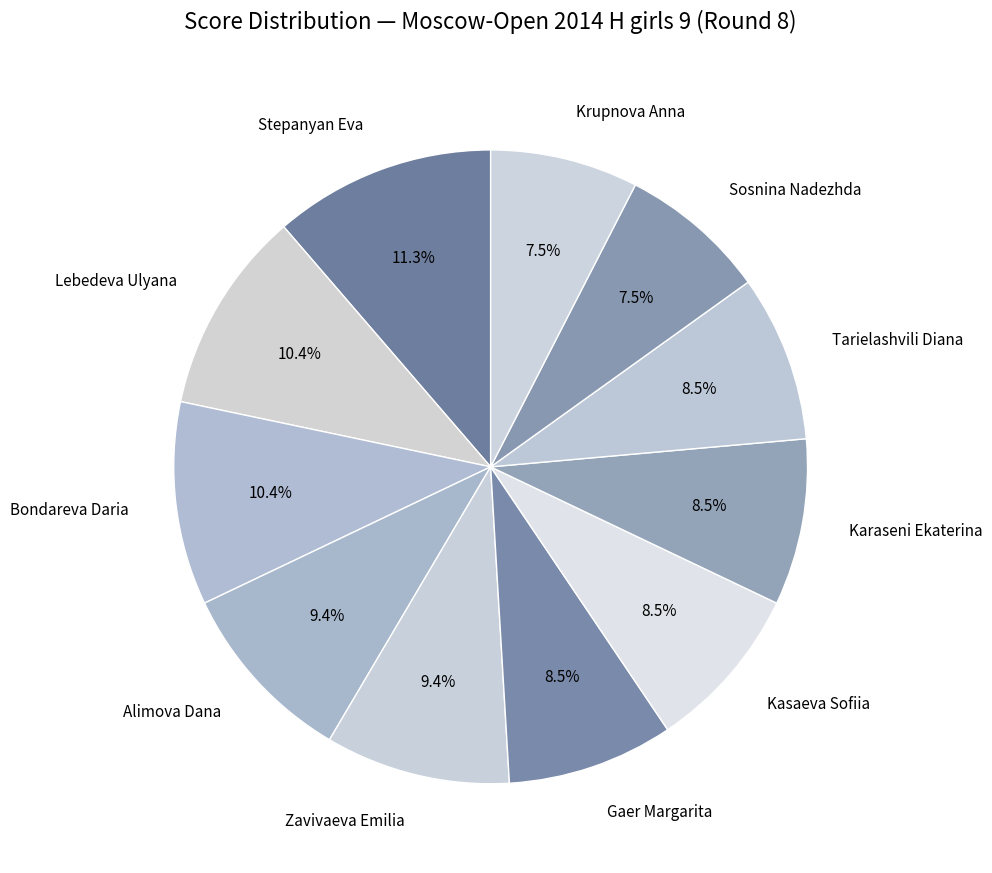

Approximately how many times larger is the value at Lebedeva Ulyana compared to Kasaeva Sofiia?

1.2